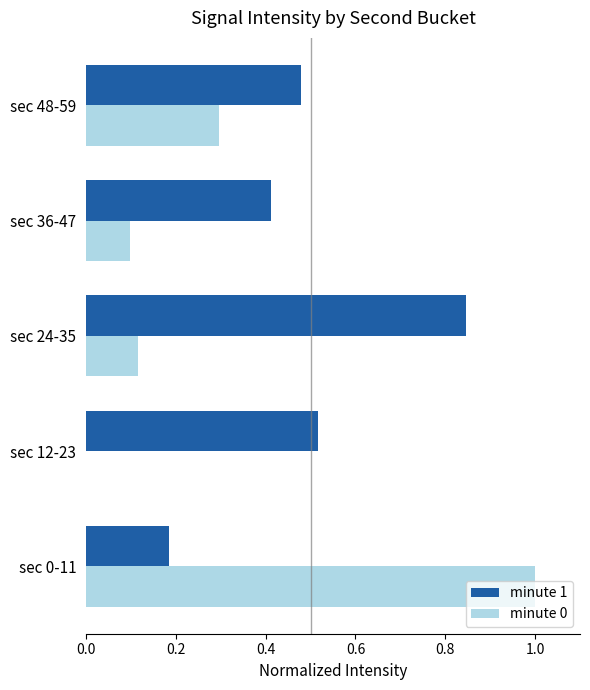

Which category has the highest value in the minute 1 series?

sec 24-35